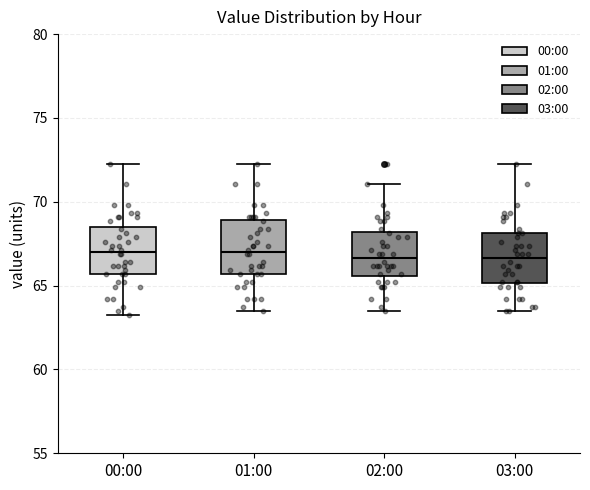

Reading left to right, transcribe this box plot: for each box, give where its median line is, the range the box spans, and where its two whiskers end, as read against the y-axis. The values are not printed on the chart, so give them approximately, as read against the axis.

00:00: median 67.0, box 65.5 to 68.5, whiskers 63.0 to 72.5
01:00: median 67.0, box 65.5 to 69.0, whiskers 63.5 to 72.5
02:00: median 66.5, box 65.5 to 68.0, whiskers 63.5 to 71.0
03:00: median 66.5, box 65.0 to 68.0, whiskers 63.5 to 72.5